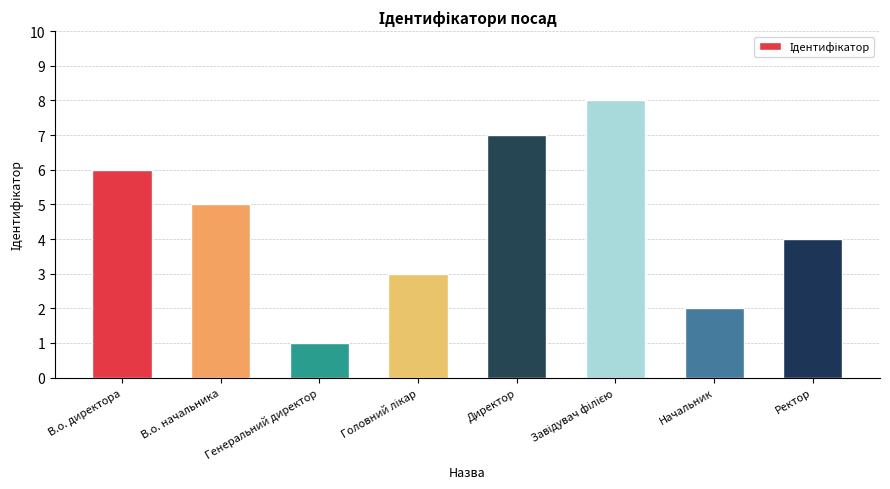

Are the bars horizontal?

No